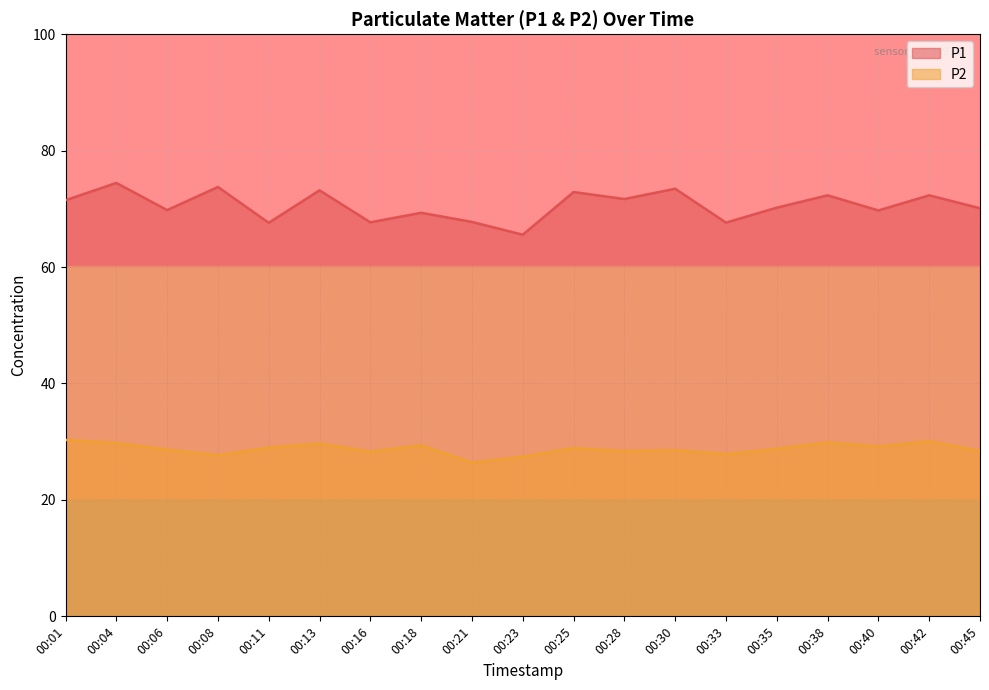

Is it true that P1 equals 102.3 at 00:11?

False